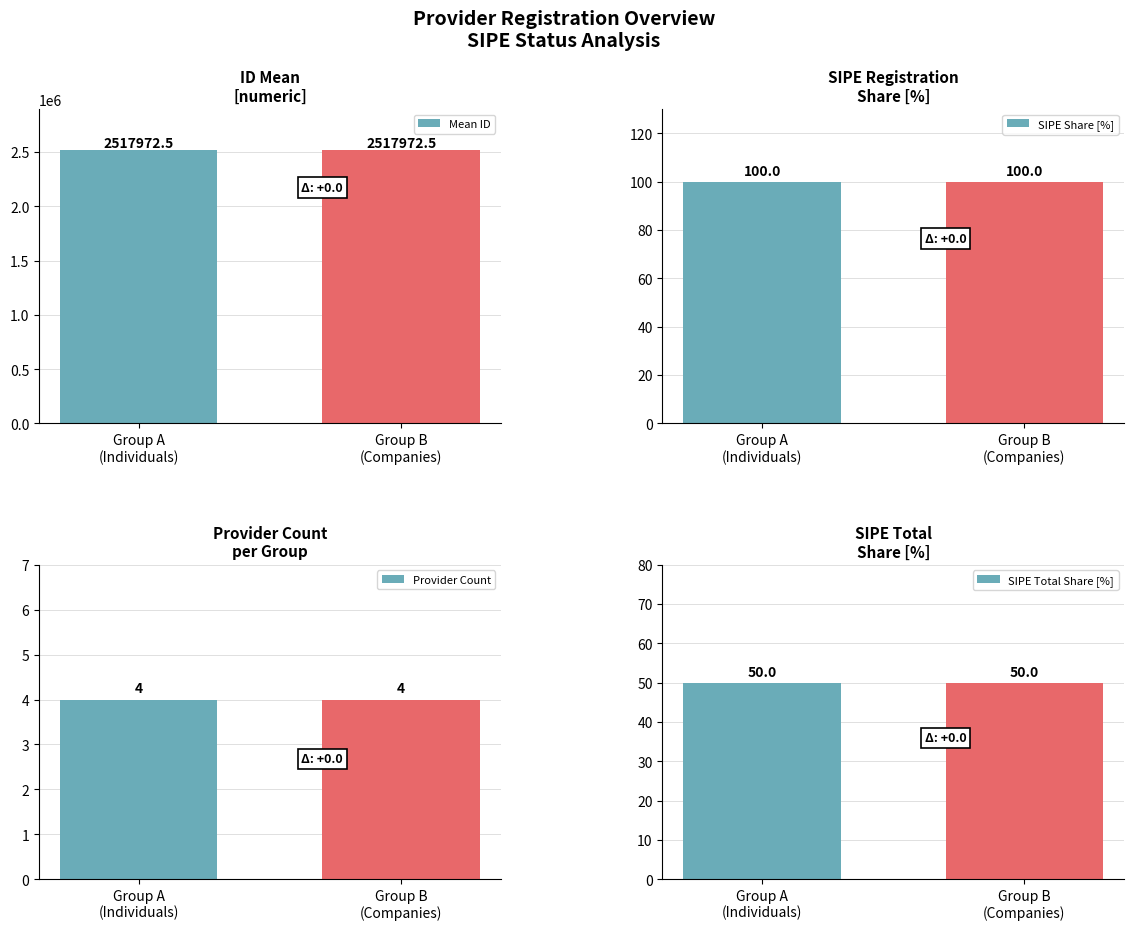

Which series has the largest range (max minus min)?

Mean ID